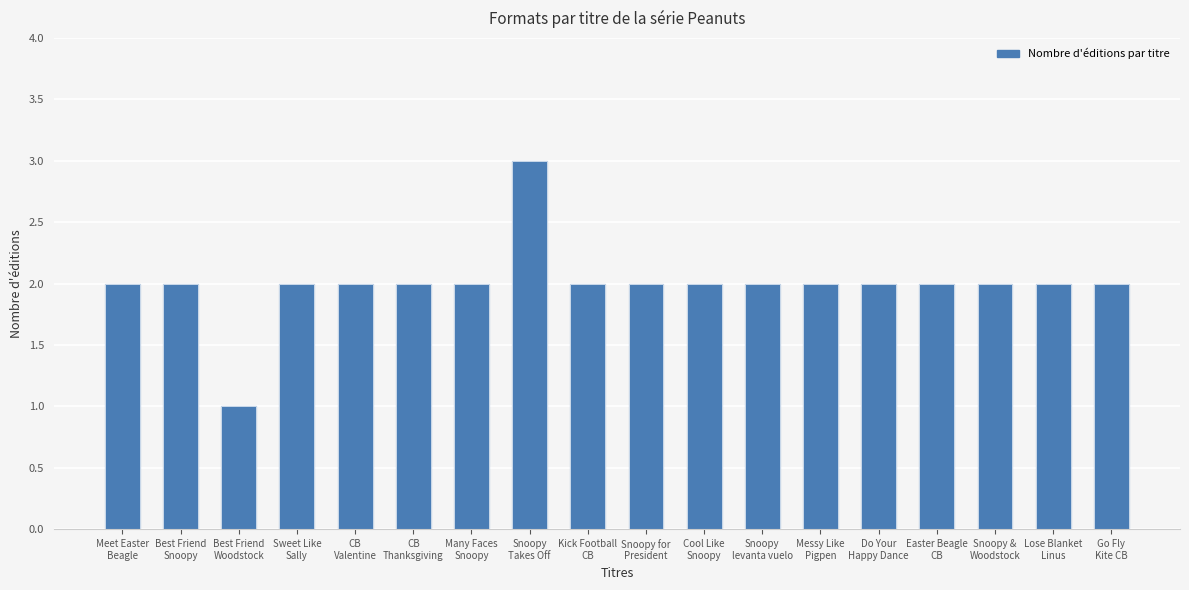

True or false: the data shows 3 at CB
Thanksgiving.

False